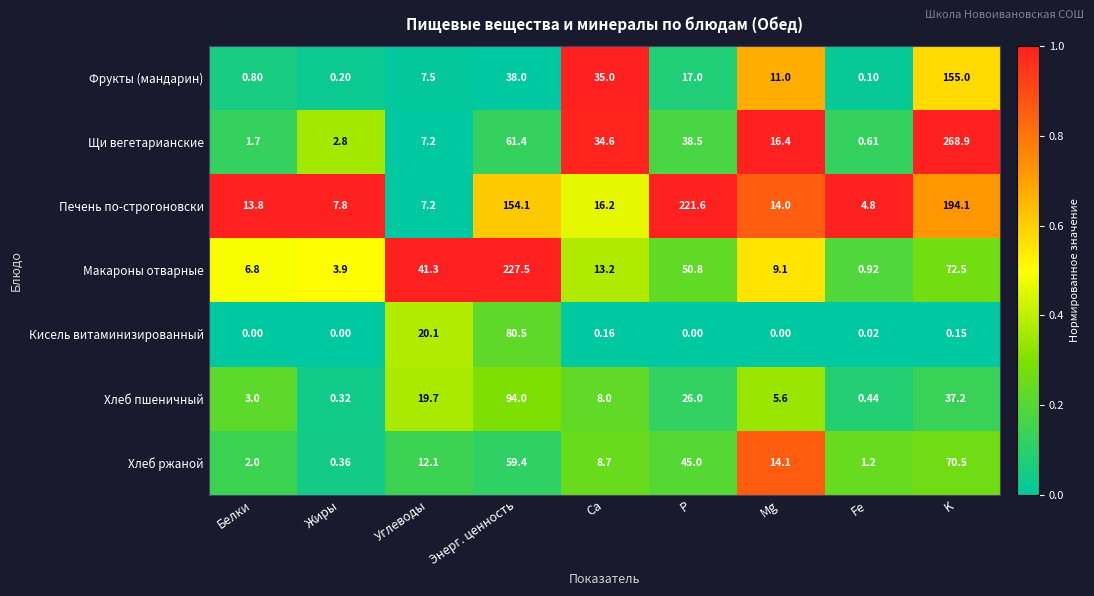

Which series has the widest spread of values?

Щи вегетарианские